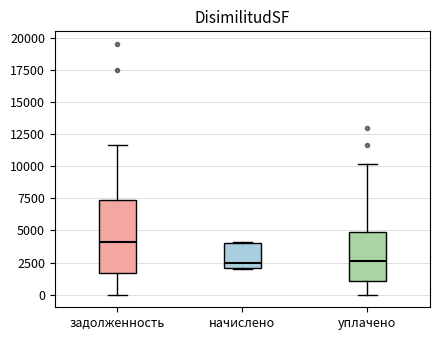

Comparing the boxes themselves (not the whiskers), which one is the tallest?

задолженность